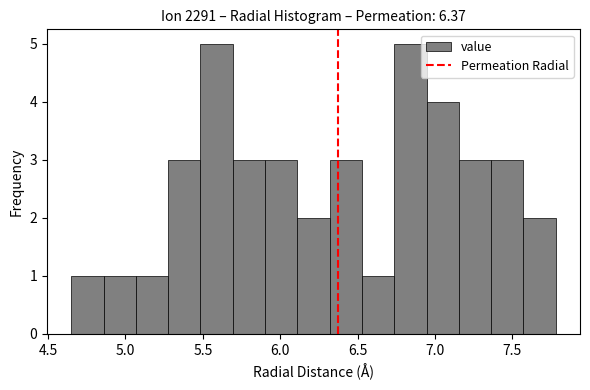

Reading left to right, list every bar in this chart as the range it spans on the x-axis followed by its height. Neither the bar edges nor the heights are printed on the chart, so give them approximately, as read against the axes.

4.65 to 4.85: 1
4.85 to 5.05: 1
5.05 to 5.30: 1
5.30 to 5.50: 3
5.50 to 5.70: 5
5.70 to 5.90: 3
5.90 to 6.10: 3
6.10 to 6.30: 2
6.30 to 6.55: 3
6.55 to 6.75: 1
6.75 to 6.95: 5
6.95 to 7.15: 4
7.15 to 7.35: 3
7.35 to 7.55: 3
7.55 to 7.80: 2